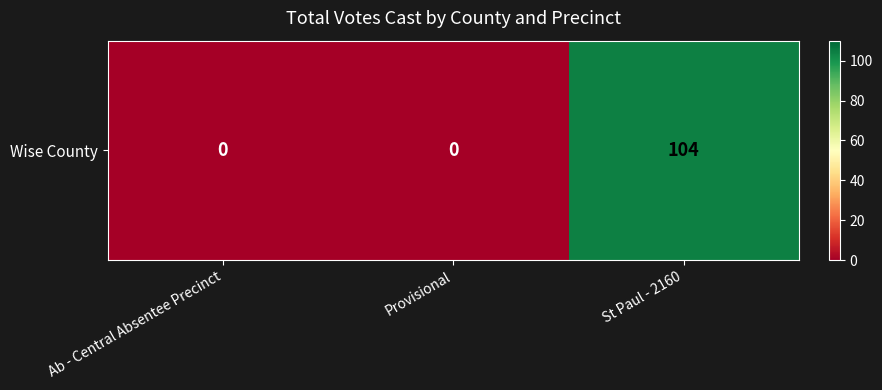

Rank the categories by value from highest to lowest.

St Paul - 2160, Ab - Central Absentee Precinct, Provisional